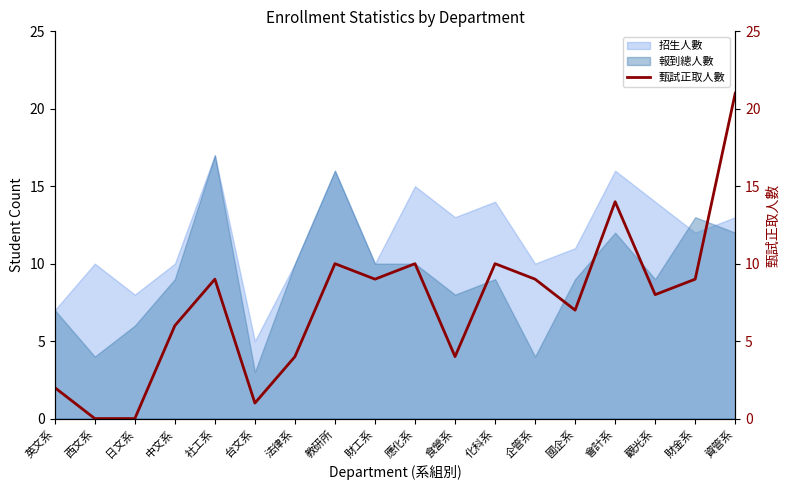

List the labels in order of value, largest first.

資管系, 會計系, 教研所, 應化系, 化科系, 社工系, 財工系, 企管系, 財金系, 觀光系, 國企系, 中文系, 法律系, 食營系, 英文系, 台文系, 西文系, 日文系